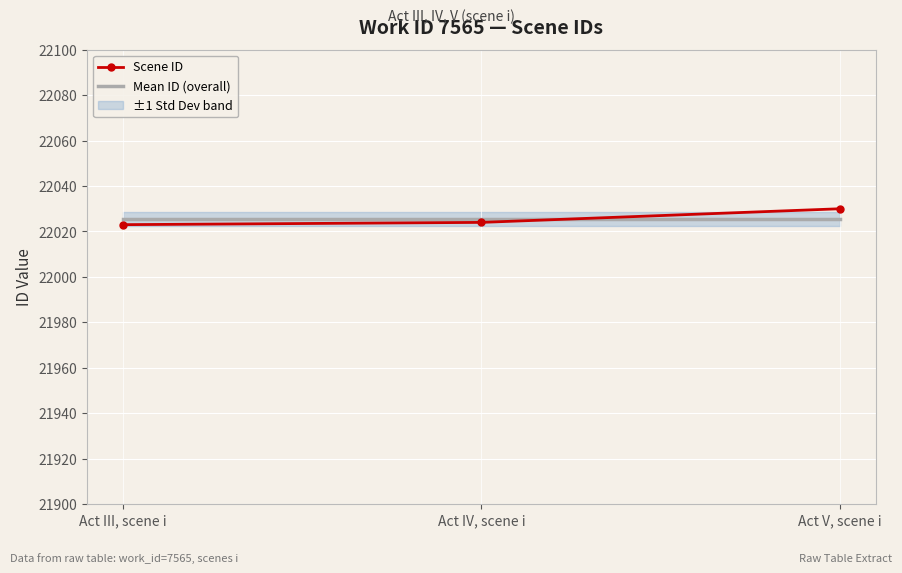

What value does the Scene ID series have at Act IV, scene i?

22024.0